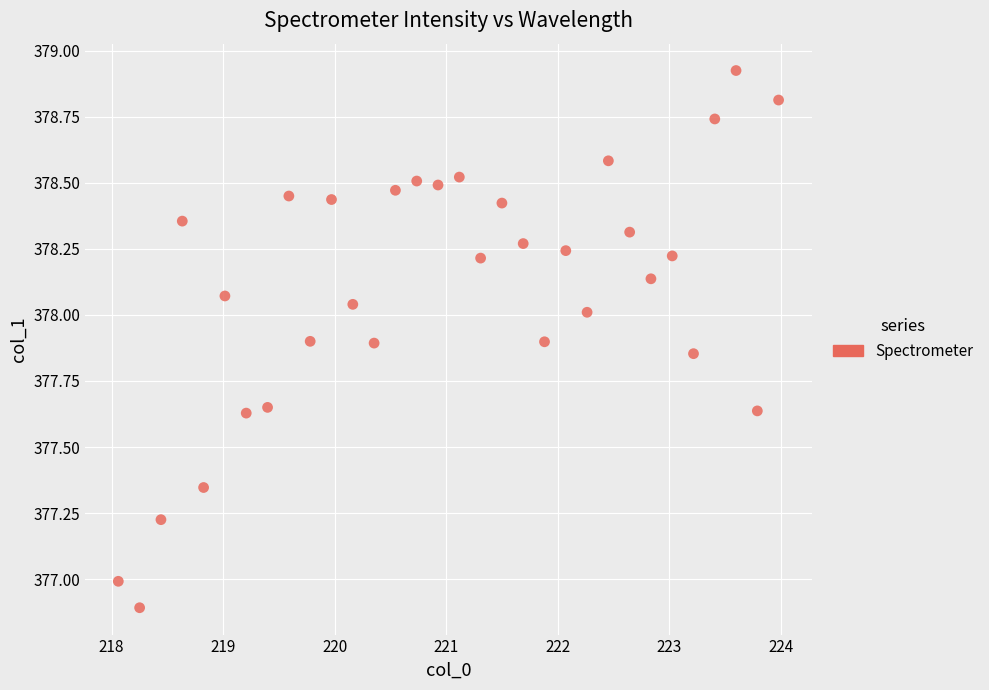

What is the range of X values (max minus min)?

5.9